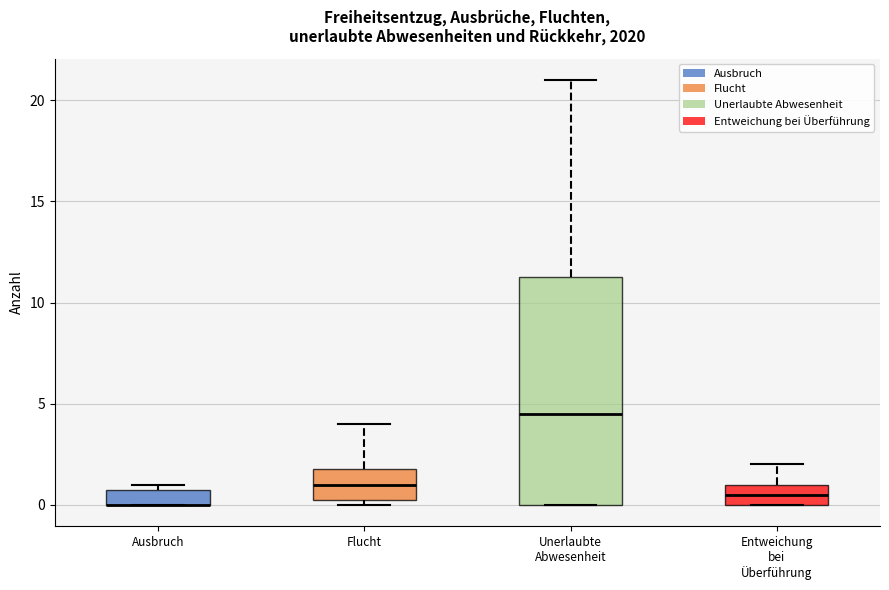

Reading left to right, read every box against the y-axis: the position of its median line, the range the box covers, and the ends of its whiskers. The values are not printed on the chart, so give them approximately, as read against the axis.

Ausbruch: median 0.0 (drawn on the box's lower edge), box 0.0 to 1.0, whiskers 0.0 to 1.0 (just above the box's upper edge)
Flucht: median 1.0, box 0.5 to 2.0, whiskers 0.0 to 4.0
Unerlaubte Abwesenheit: median 4.5, box 0.0 to 11.5, whiskers 0.0 to 21.0
Entweichung bei Überführung: median 0.5, box 0.0 to 1.0, whiskers 0.0 to 2.0